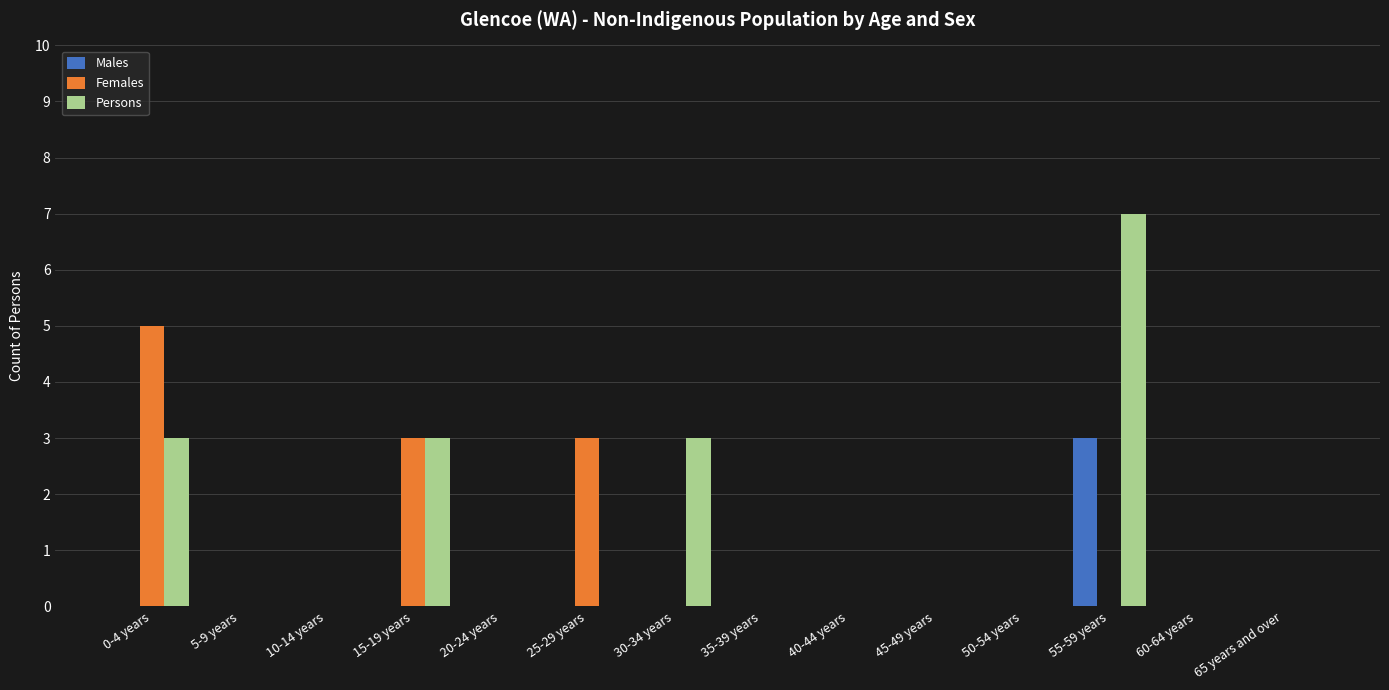

What is the sum of all Persons values?

16